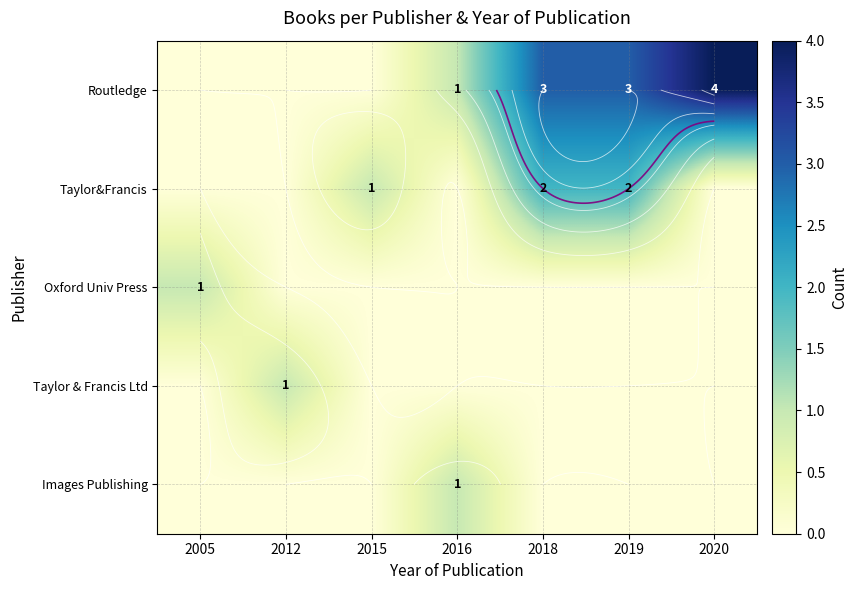

What is the difference between the highest and lowest values at 2005?

1